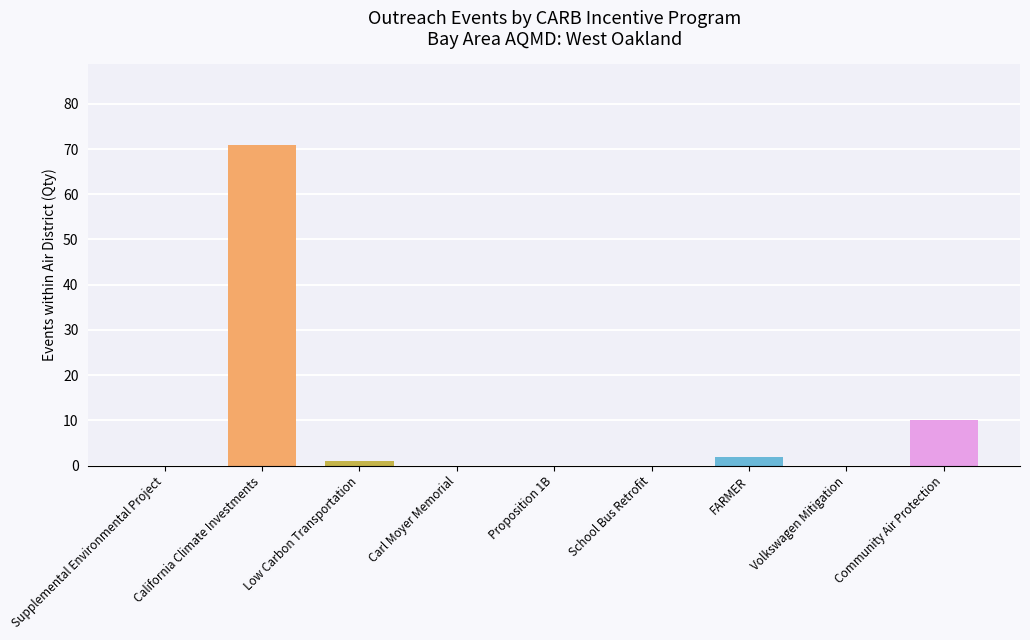

What is the sum of all values?

84